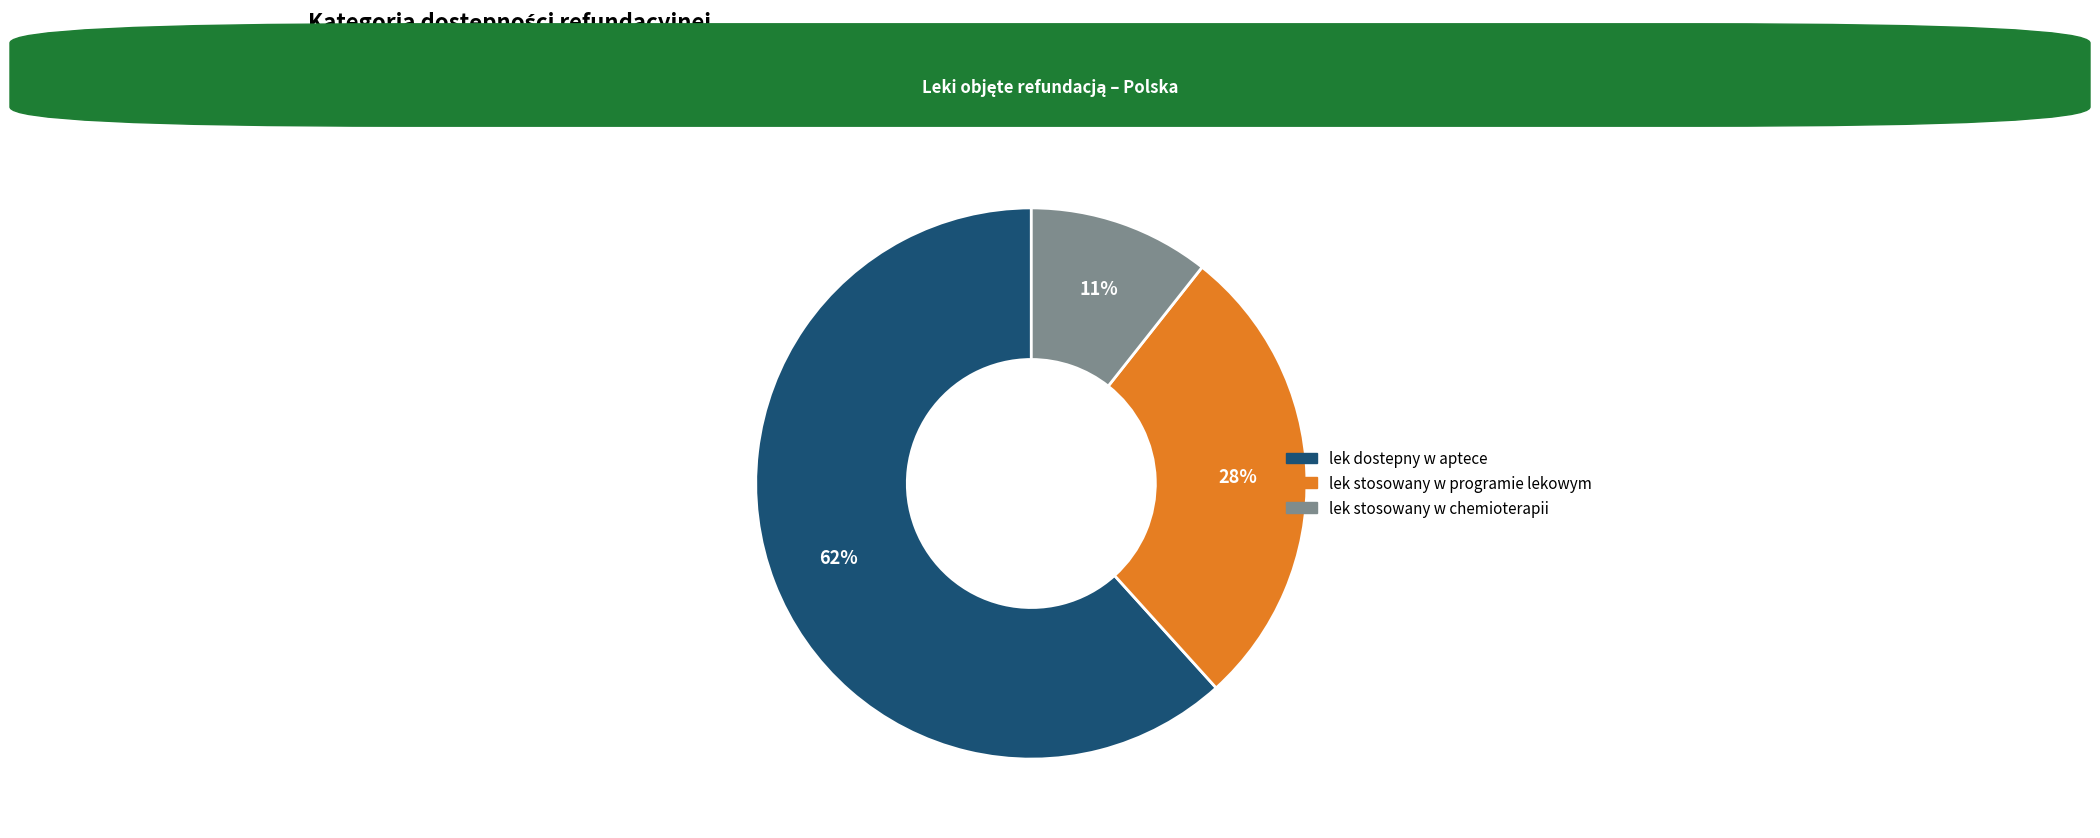

Combined, do lek stosowany w chemioterapii and lek stosowany w programie lekowym account for over 50%?

No